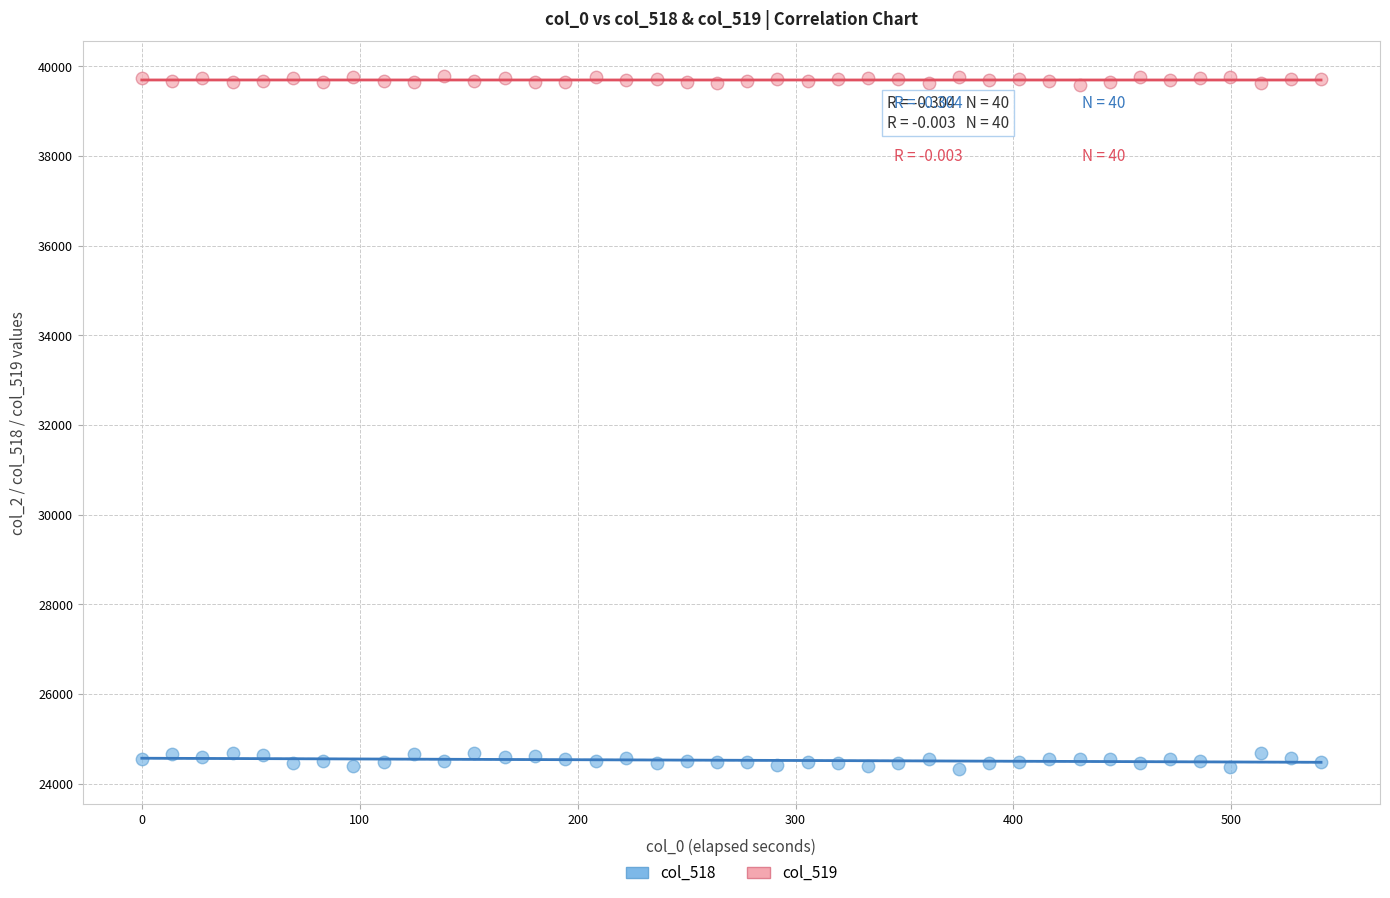

Which series reaches the minimum Y coordinate?

col_518